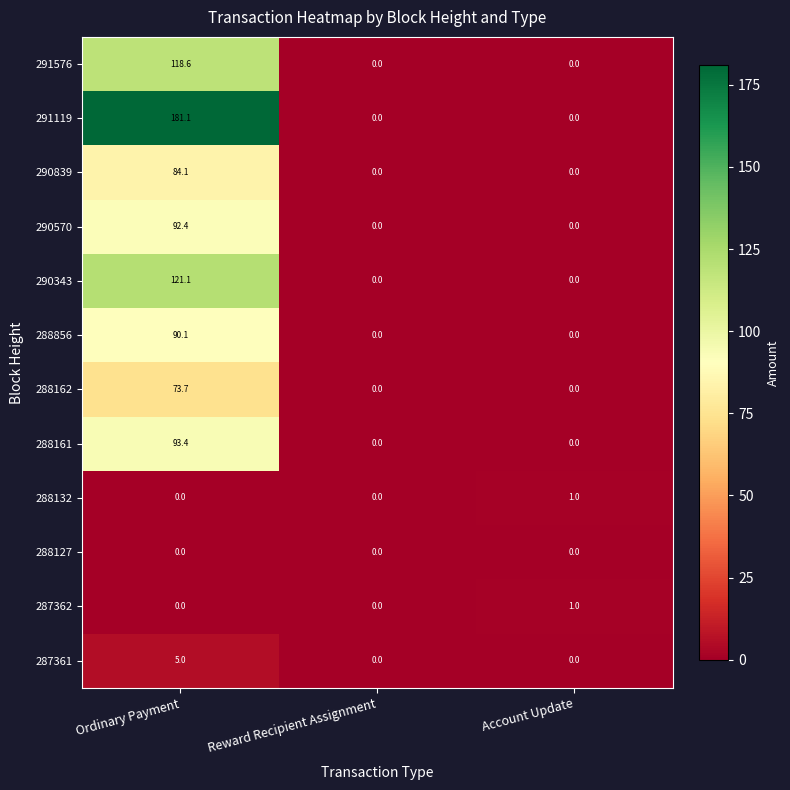

How many positive values does the 288161 series have?

1